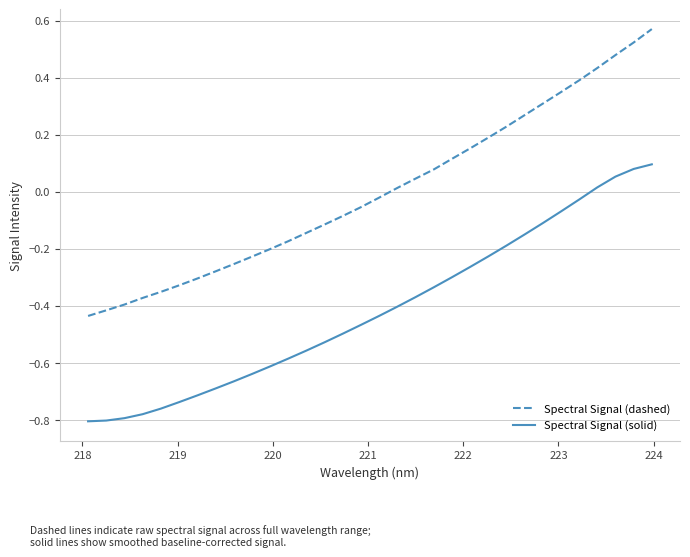

How many values in Spectral Signal (dashed) are above zero?

15